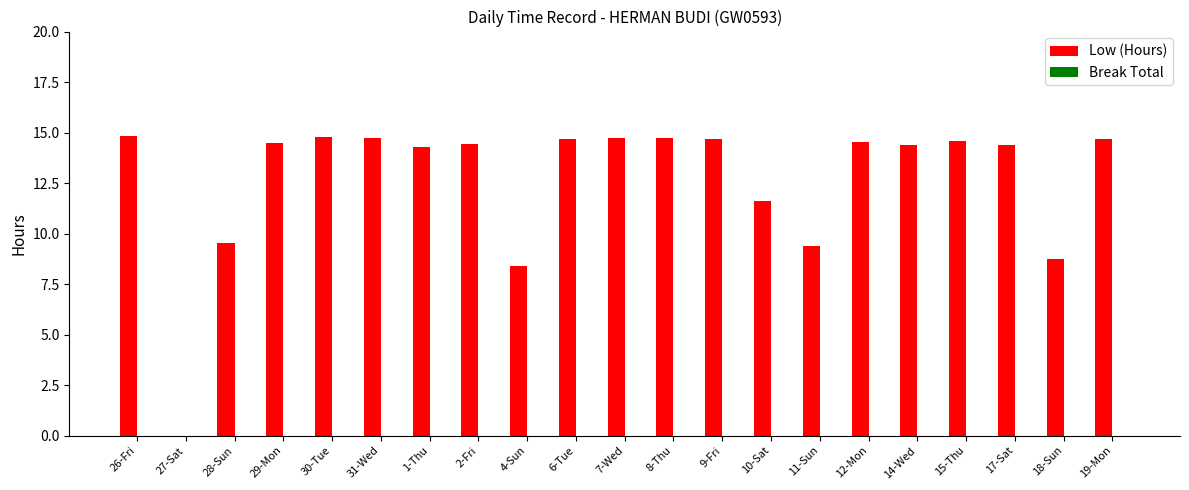

Approximately how many times larger is the value at 4-Sun compared to 14-Wed?

0.6